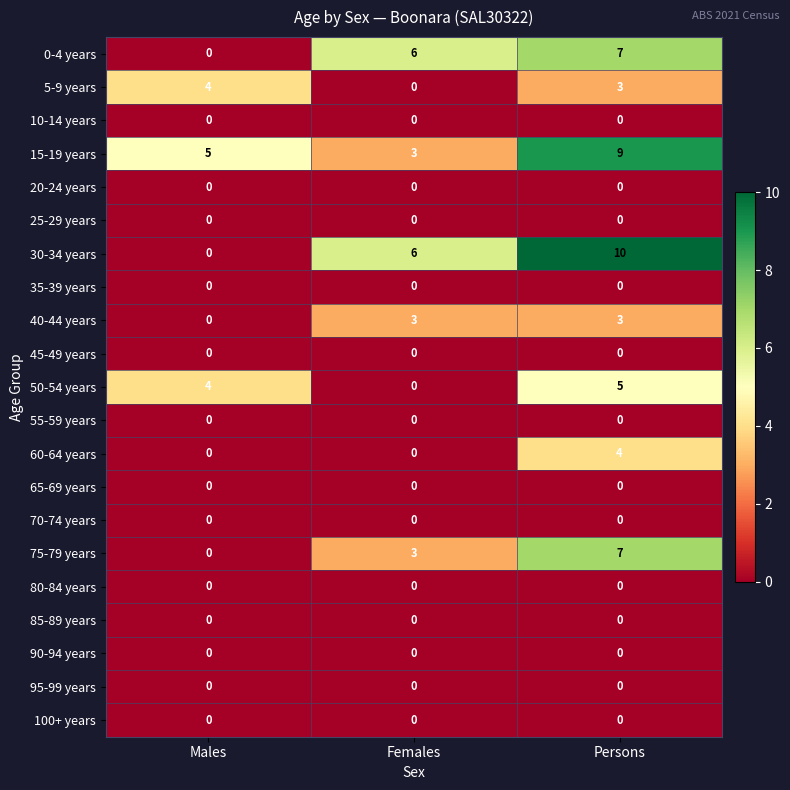

Which category has the highest value in the 5-9 years series?

Males